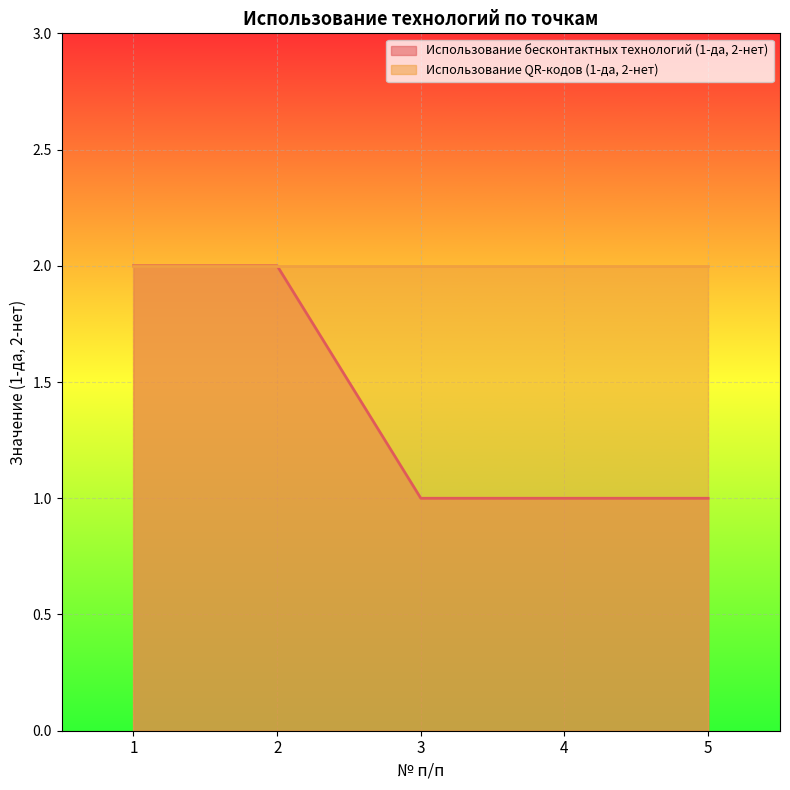

Is the value of Использование QR-кодов (1-да, 2-нет) at 3 greater than the value of Использование бесконтактных технологий (1-да, 2-нет) at 3?

Yes